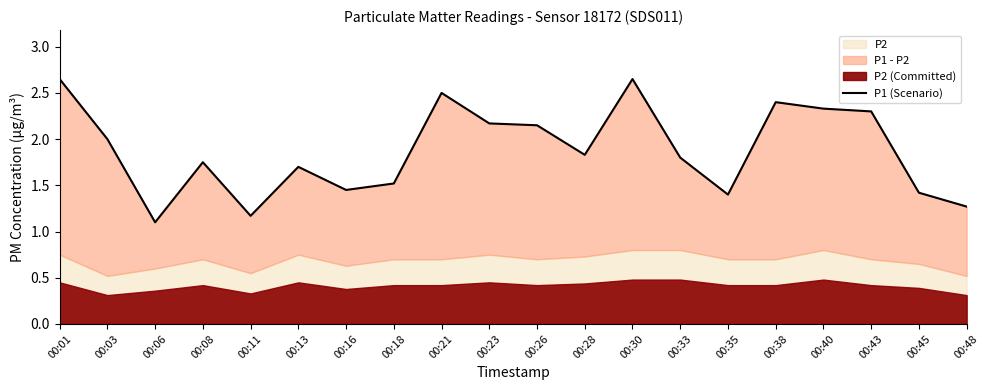

How many interior local valleys (lower than both neighbors) does the data have?

5